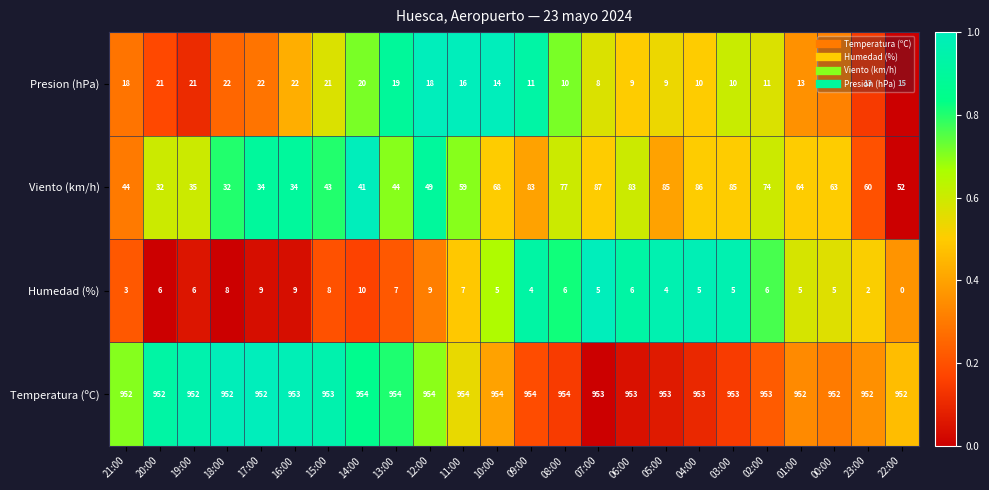

How many series are shown in this chart?

4